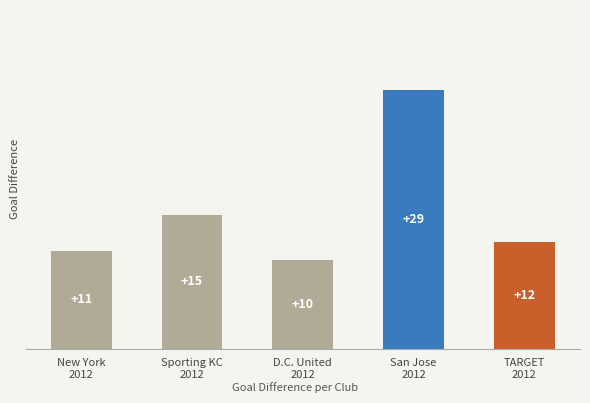

What is the average value?

15